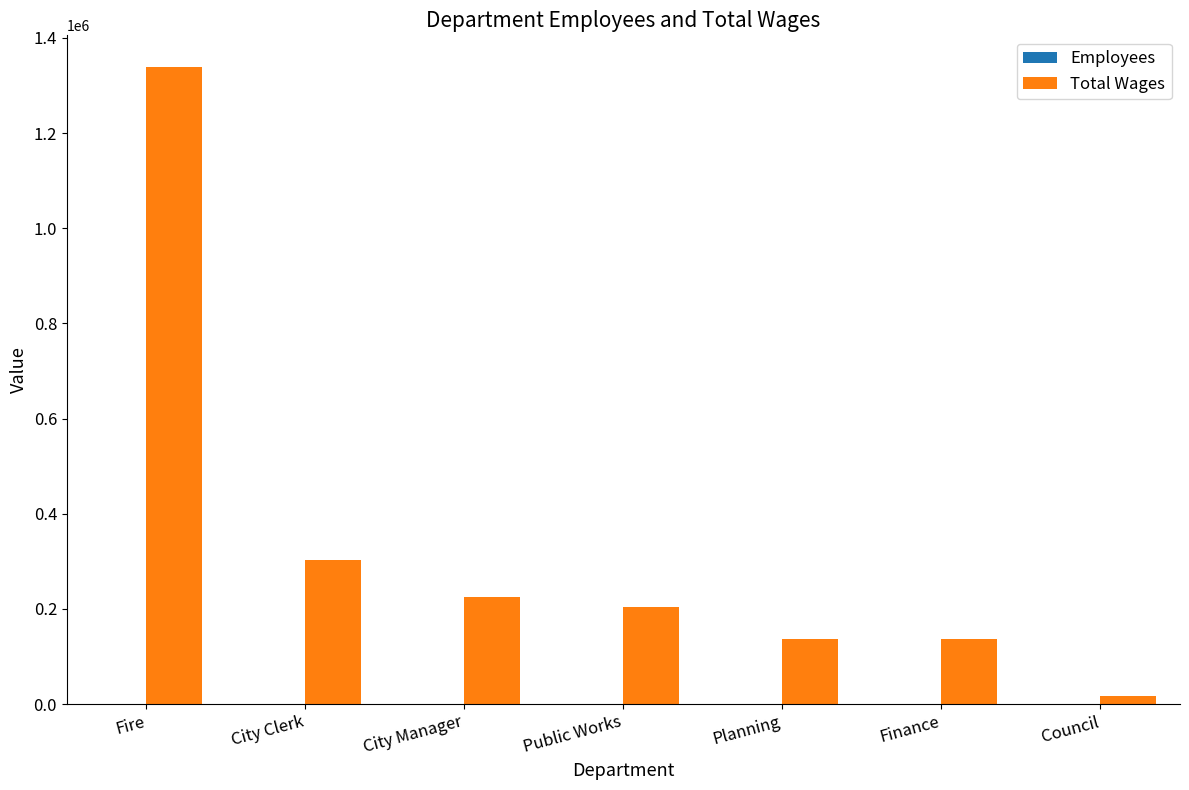

At which category is the sum across all series the highest?

Fire